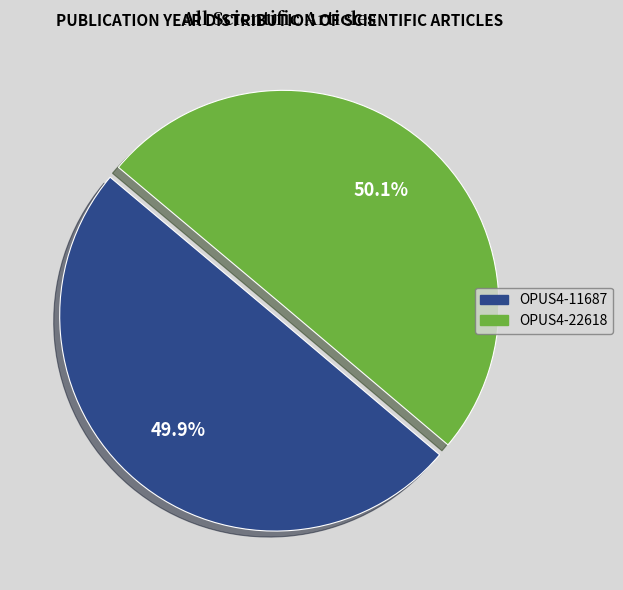

True or false: OPUS4-22618 accounts for 55% of the total.

False